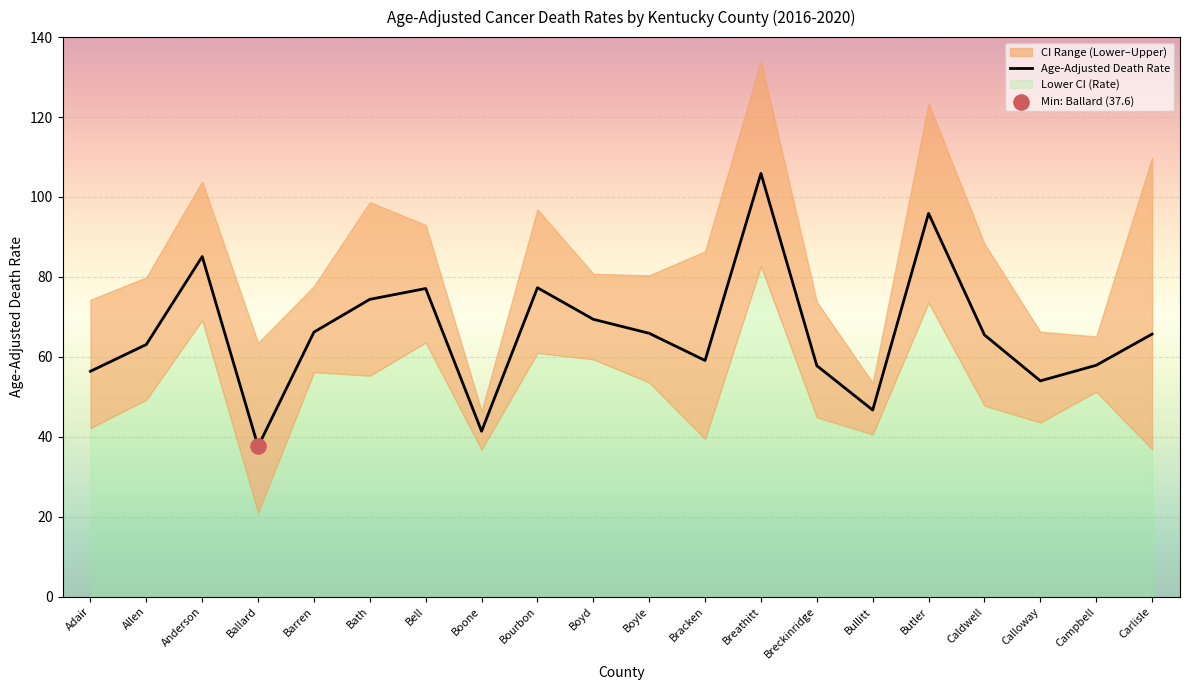

What is the change in value from Adair to Bracken?

+2.7